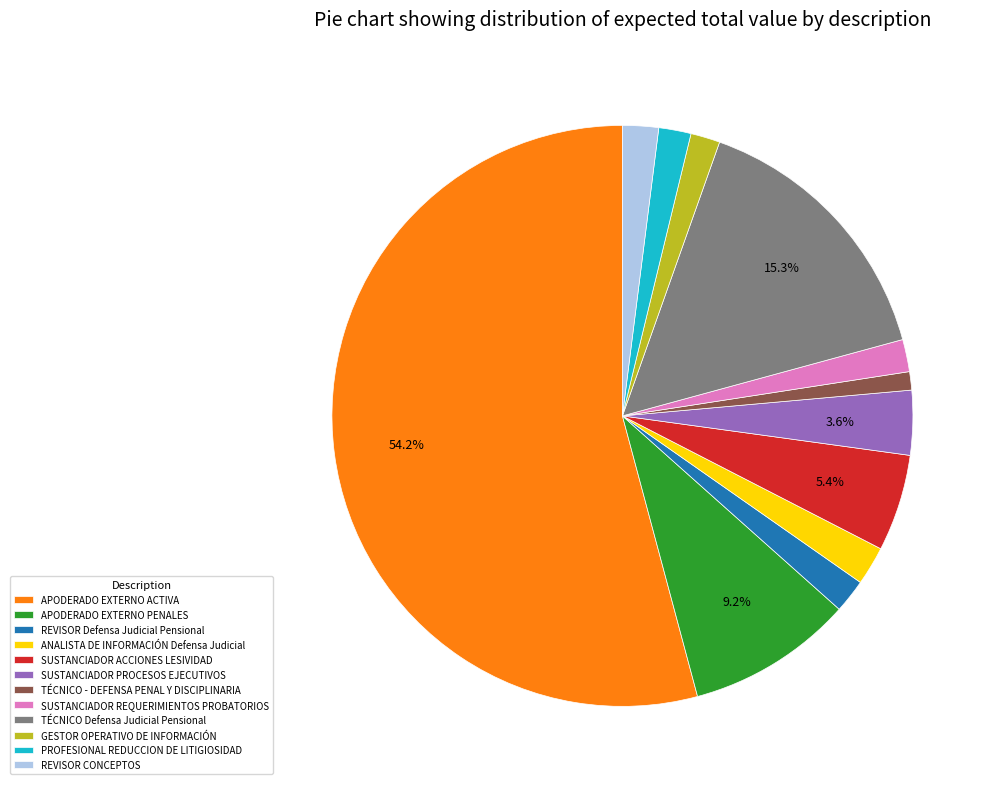

How many segments does this pie chart have?

12